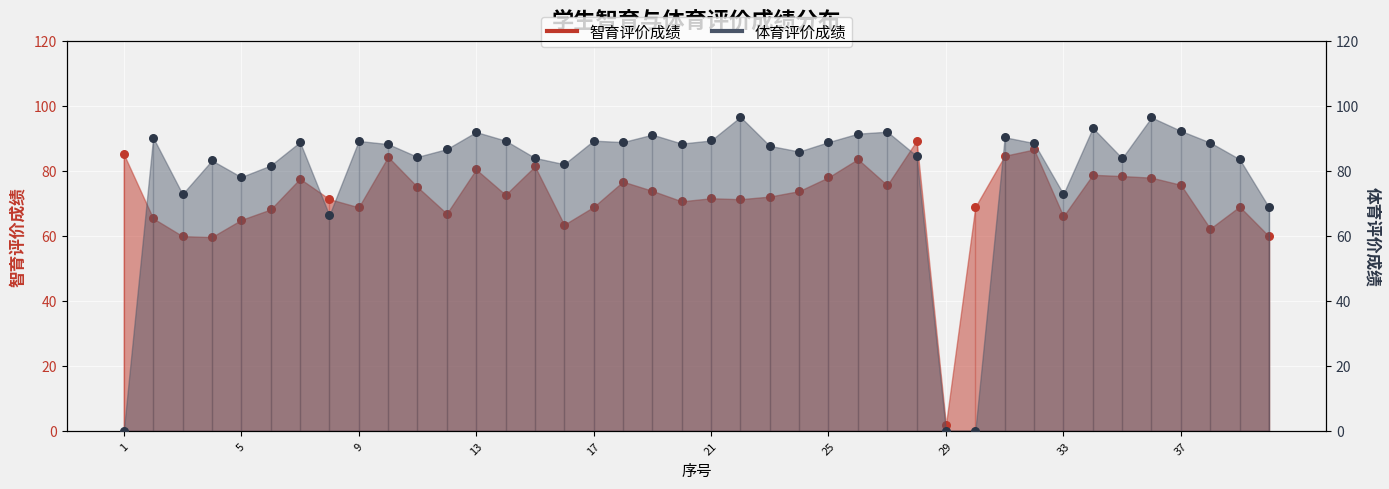

What is the total value across all series at 7?

166.4